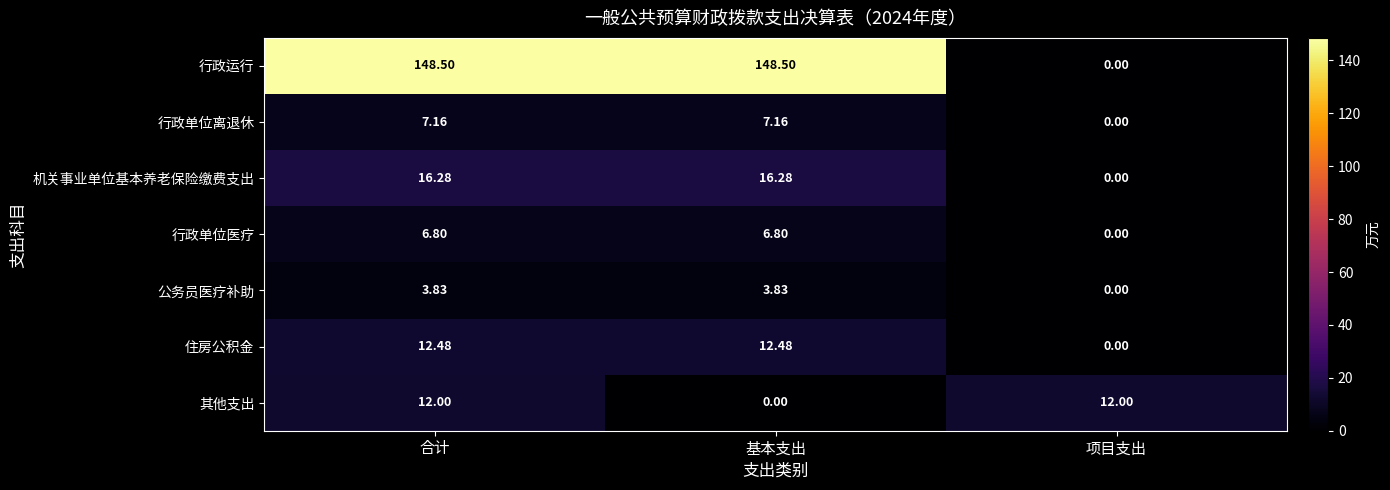

How many data points does each series have?

3